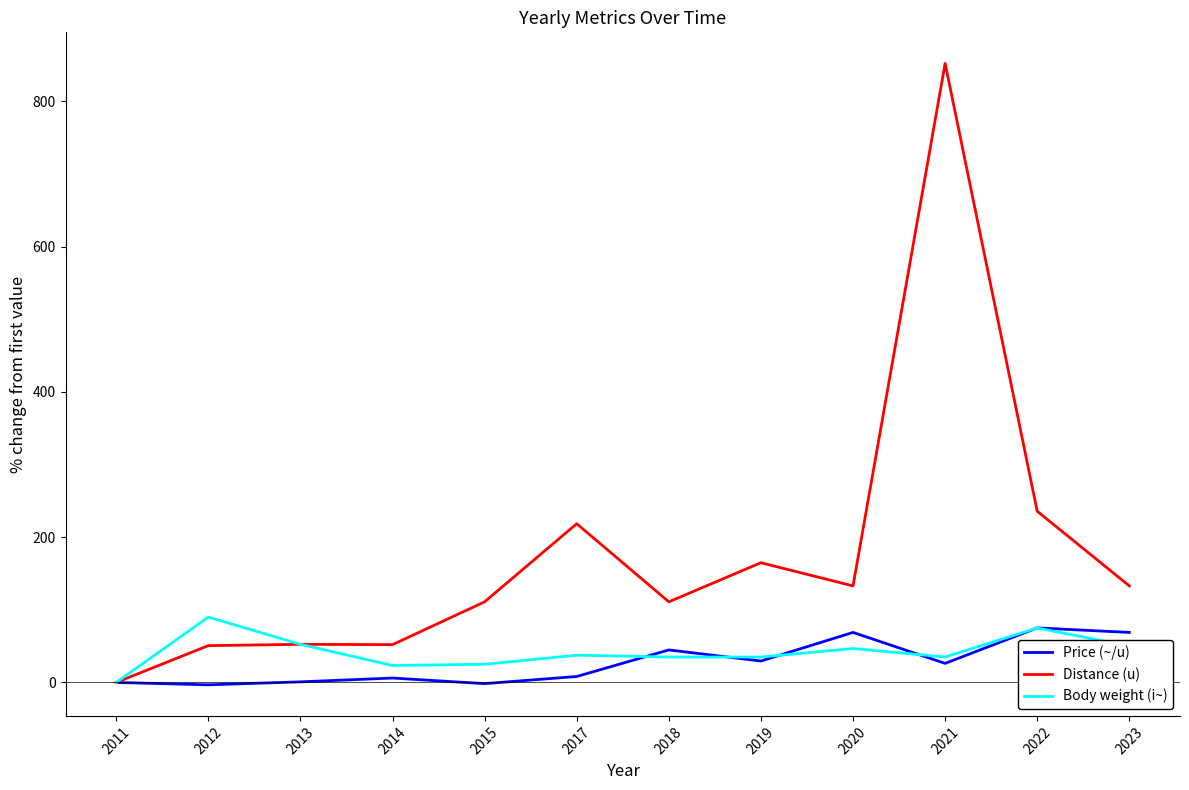

Is it true that Price (~/u) equals 102.2 at 2020?

False